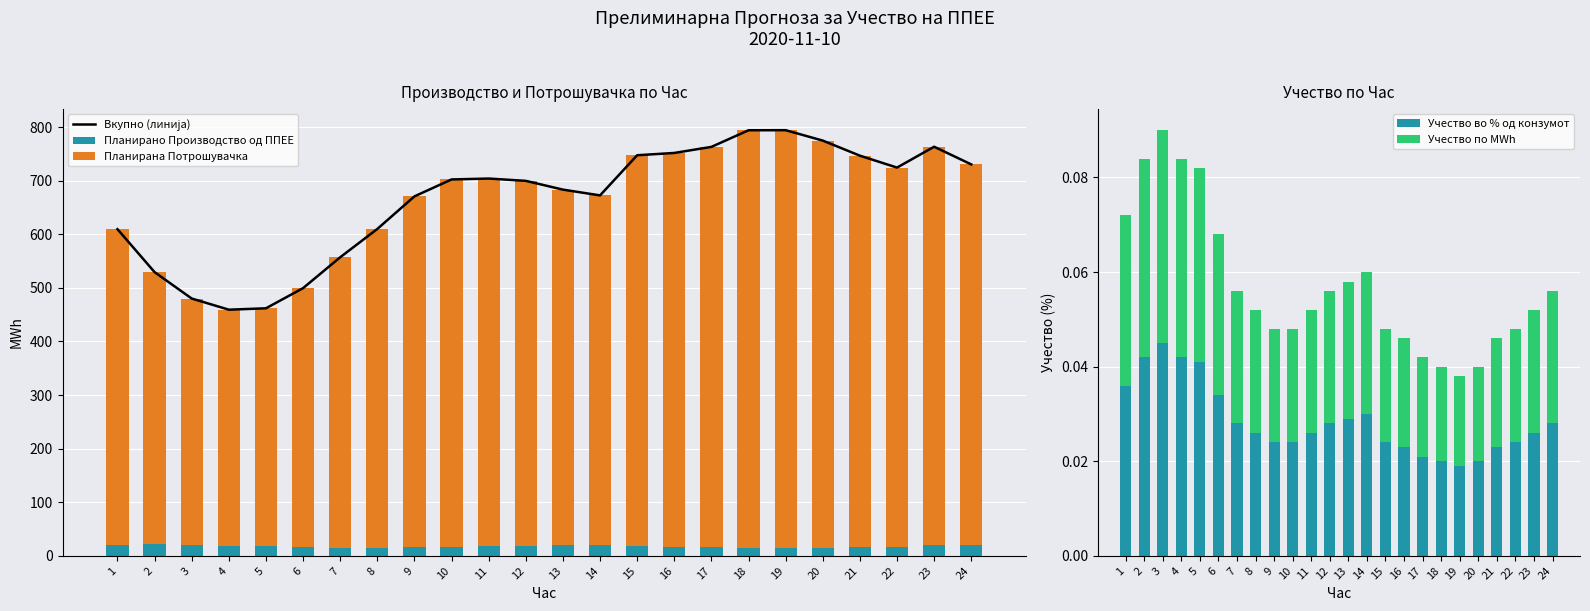

At which label is Планирана Потрошувачка closest to 610?

8